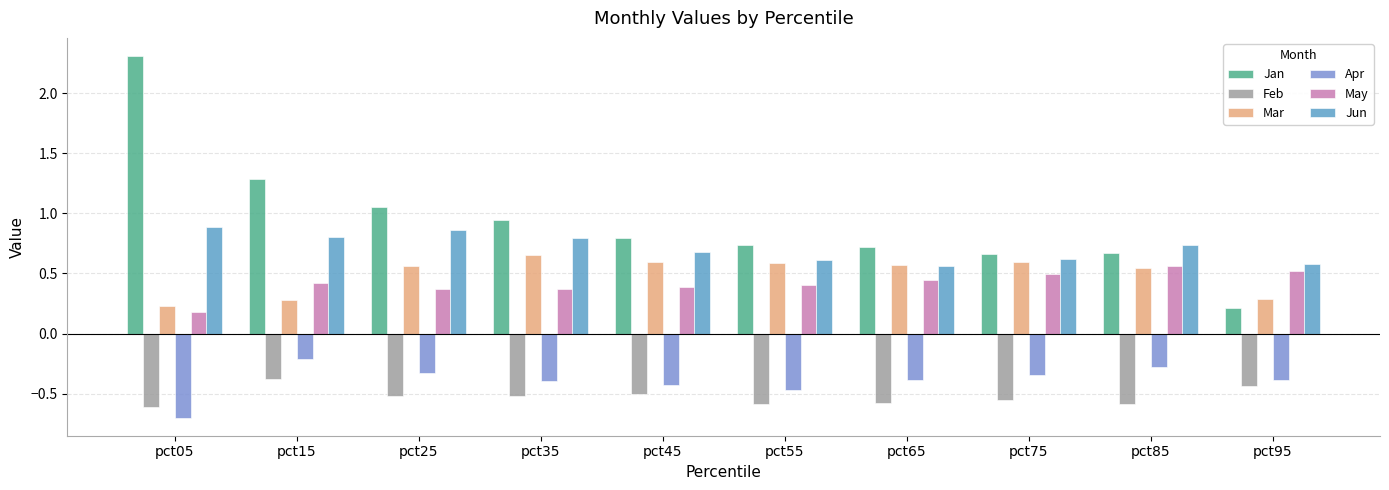

What is the spread (max minus min) of values at pct55?

1.3